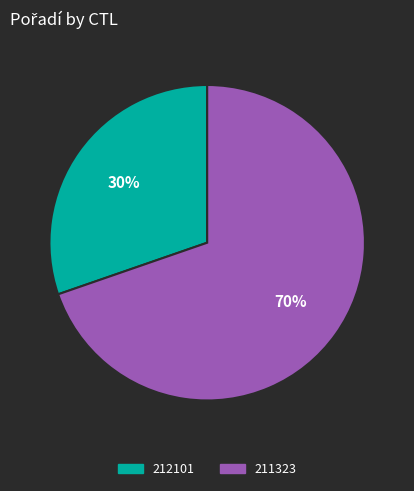

To the nearest percent, what is the average slice percentage?

50%